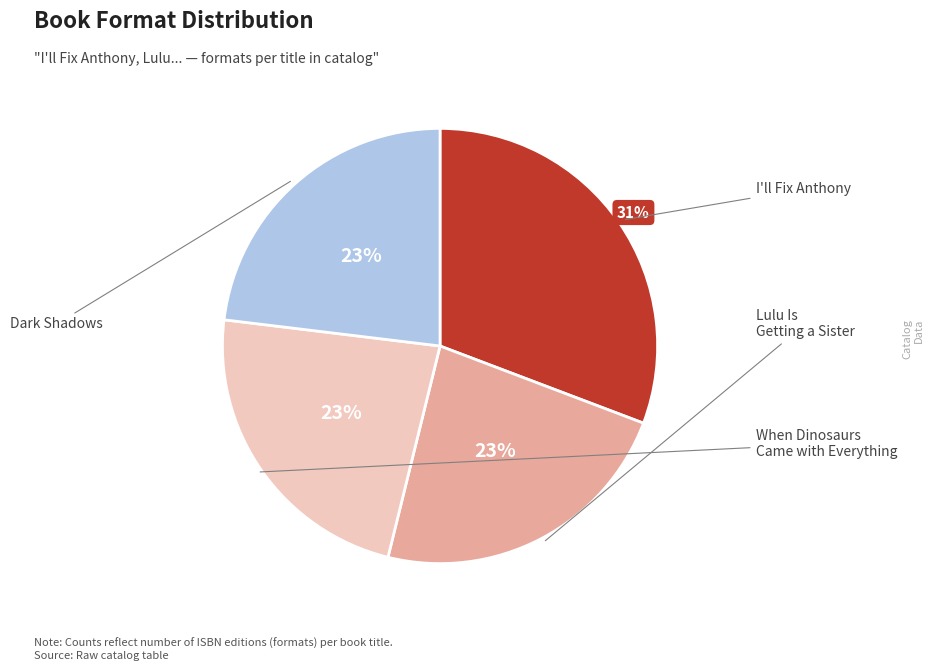

Is there any slice that represents more than half of the pie?

No